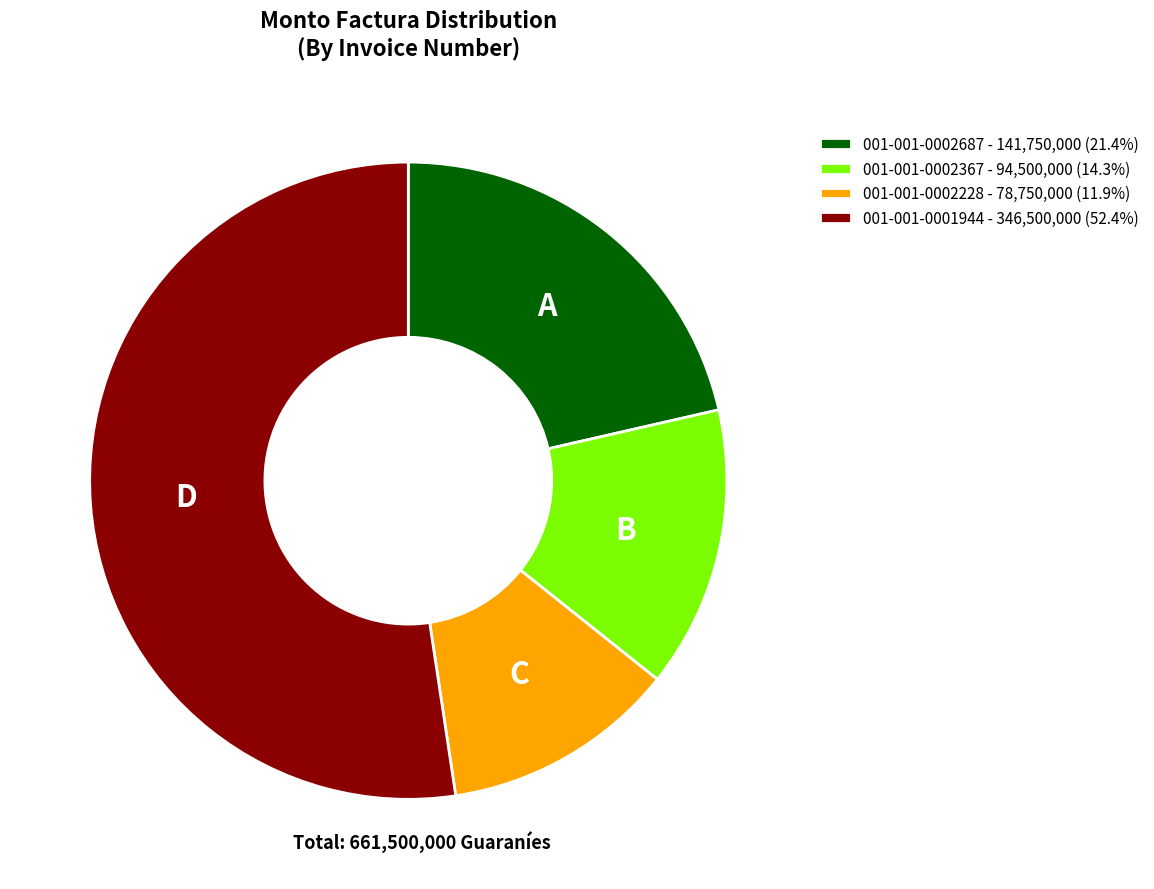

Does any single category account for the majority?

Yes